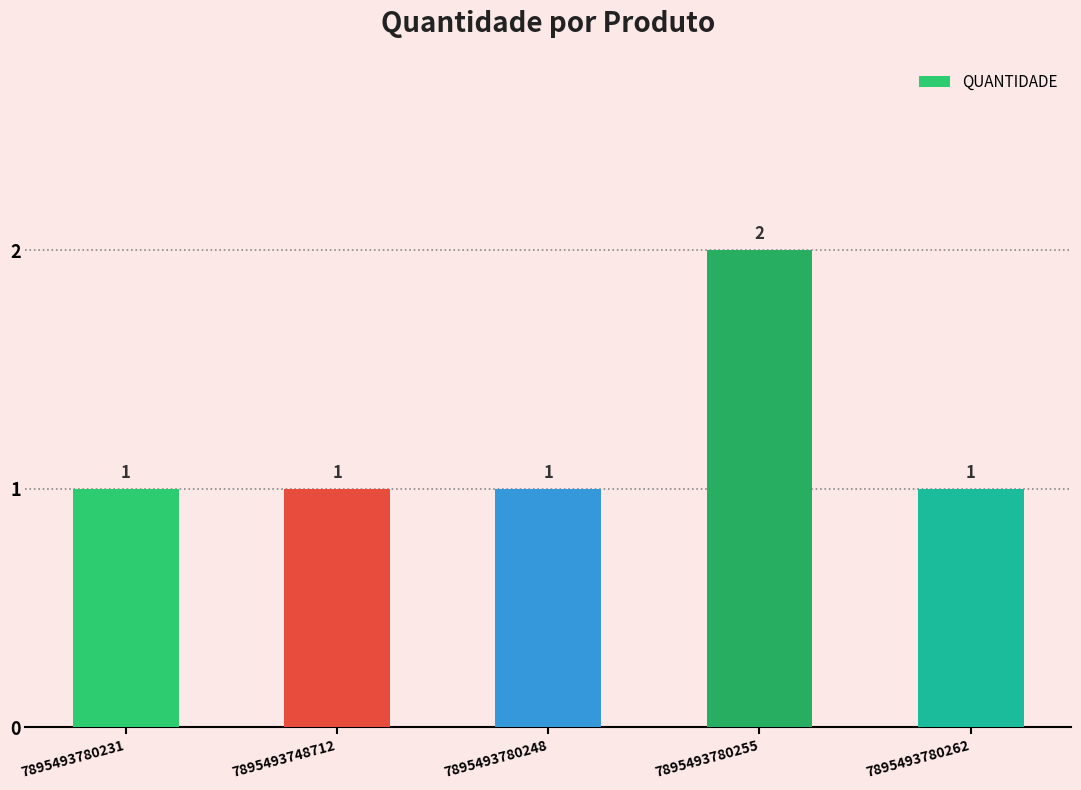

The chart shows a value of 1 at 7895493780248. True or false?

True